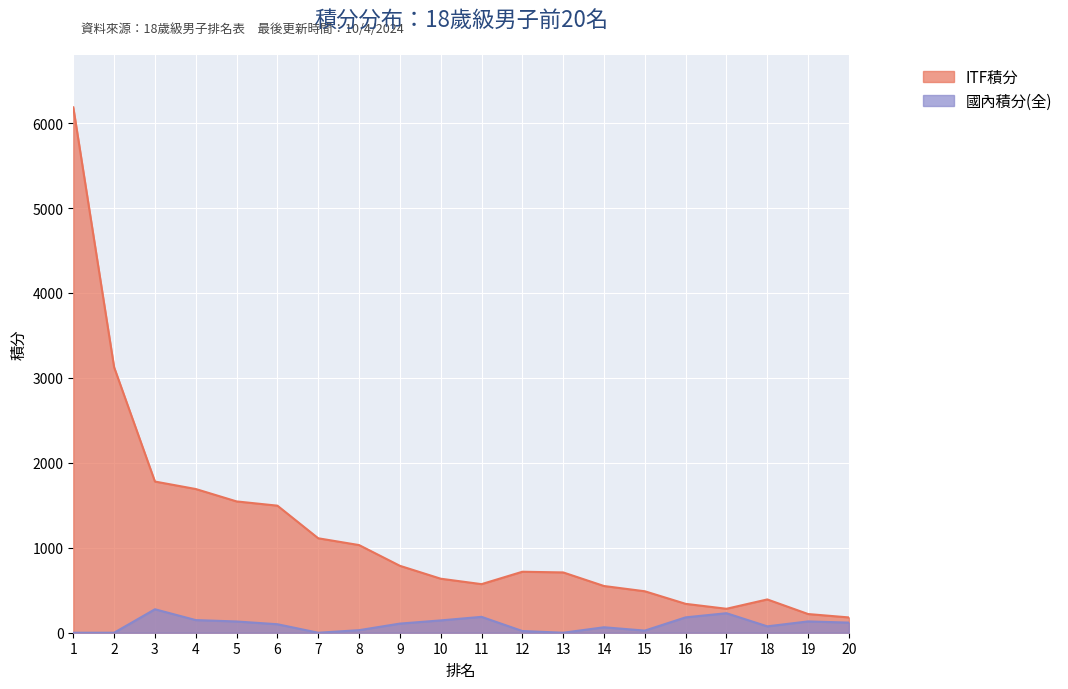

True or false: ITF積分 and 國內積分(全) intersect in this chart.

False